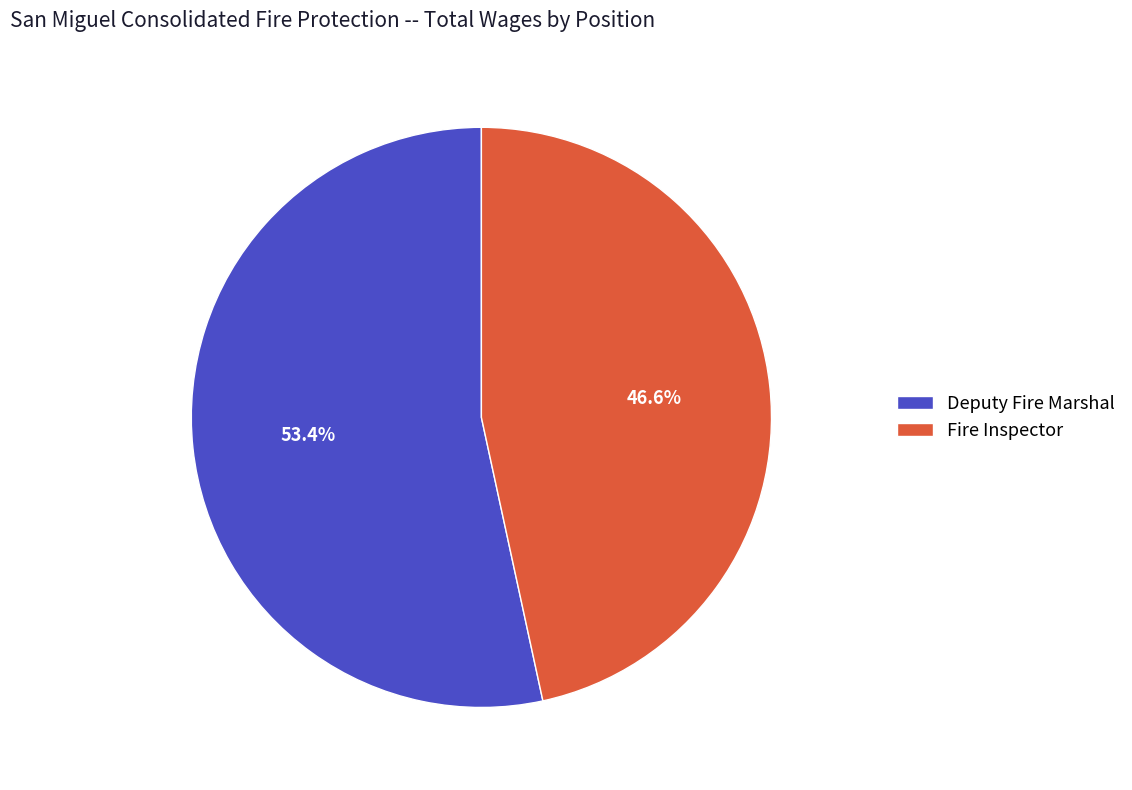

What is the smallest slice in the pie chart?

Fire Inspector